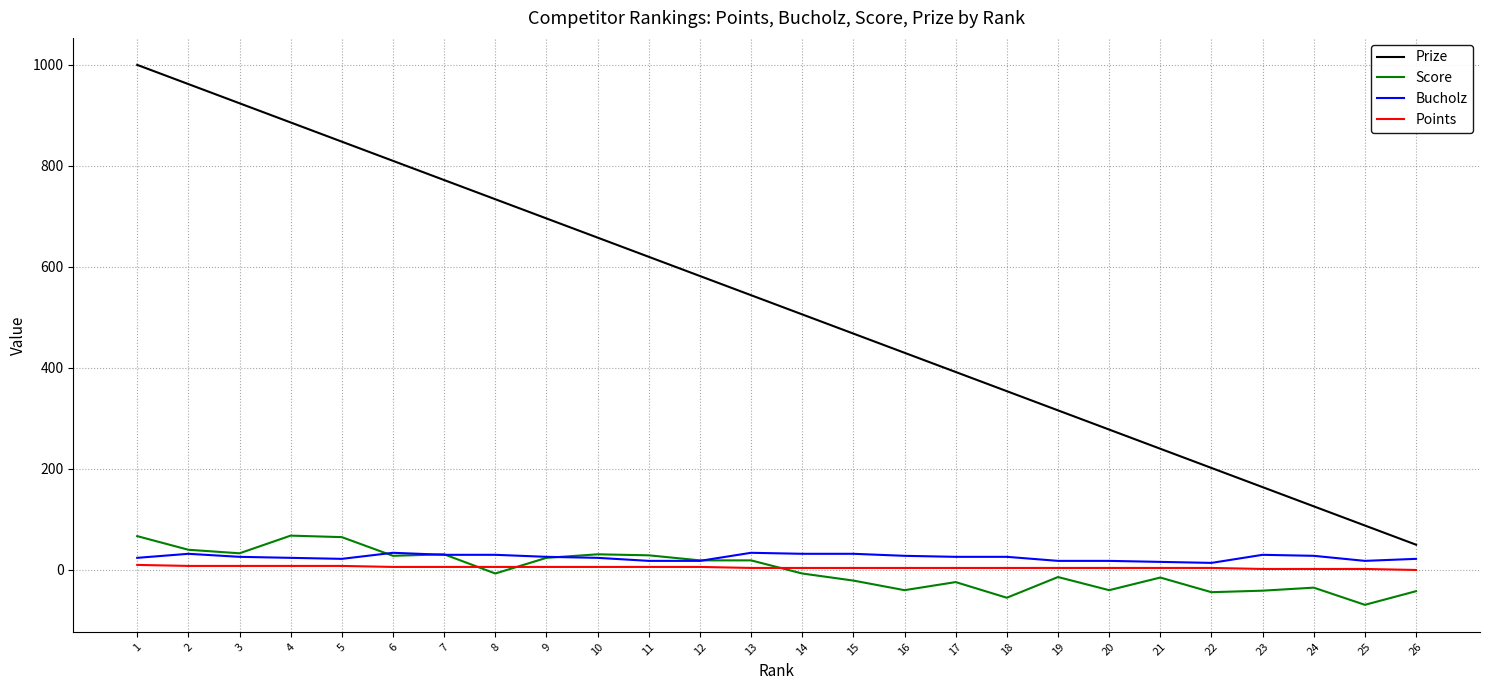

Which label corresponds to the smallest value in the chart?

25